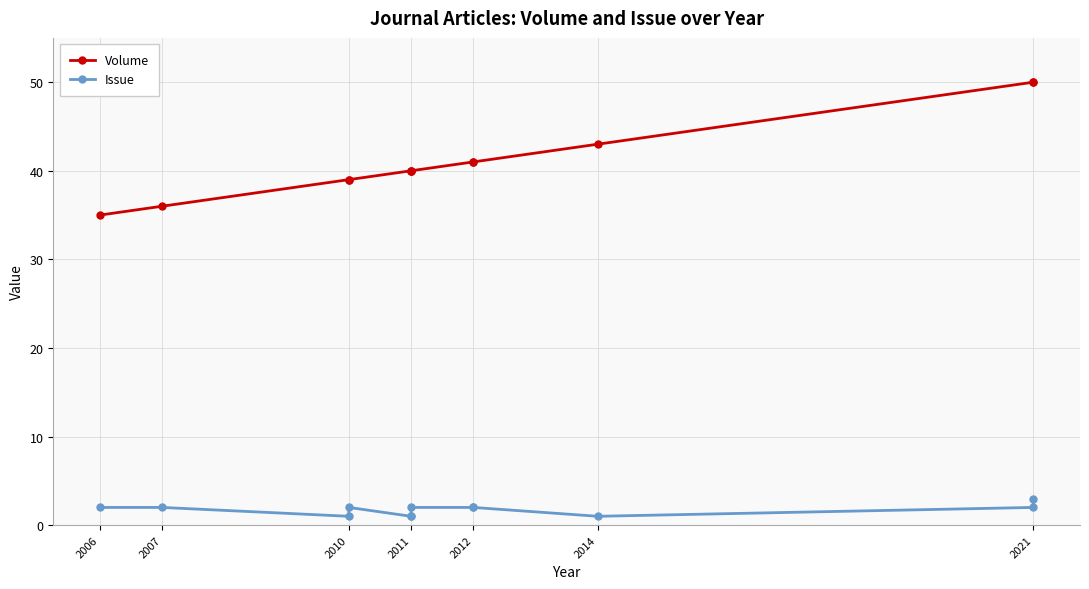

Reading left to right, transcribe all the data shown in this chart.

Volume: 35	36	39	39	40	40	40	41	41	43	50	50
Issue: 2	2	1	2	1	1	2	2	2	1	2	3